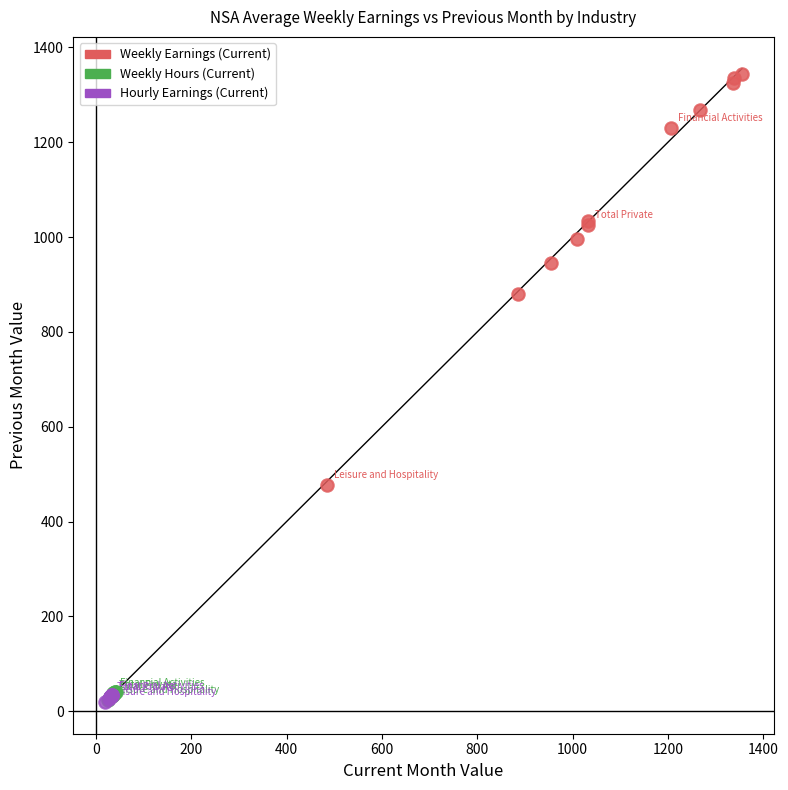

Which series has the largest Y range (max minus min)?

Weekly Earnings (Current)